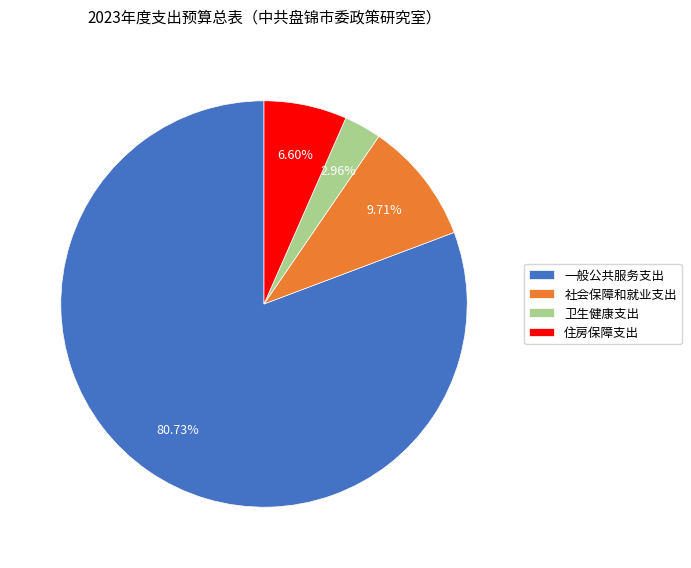

How many segments does this pie chart have?

4